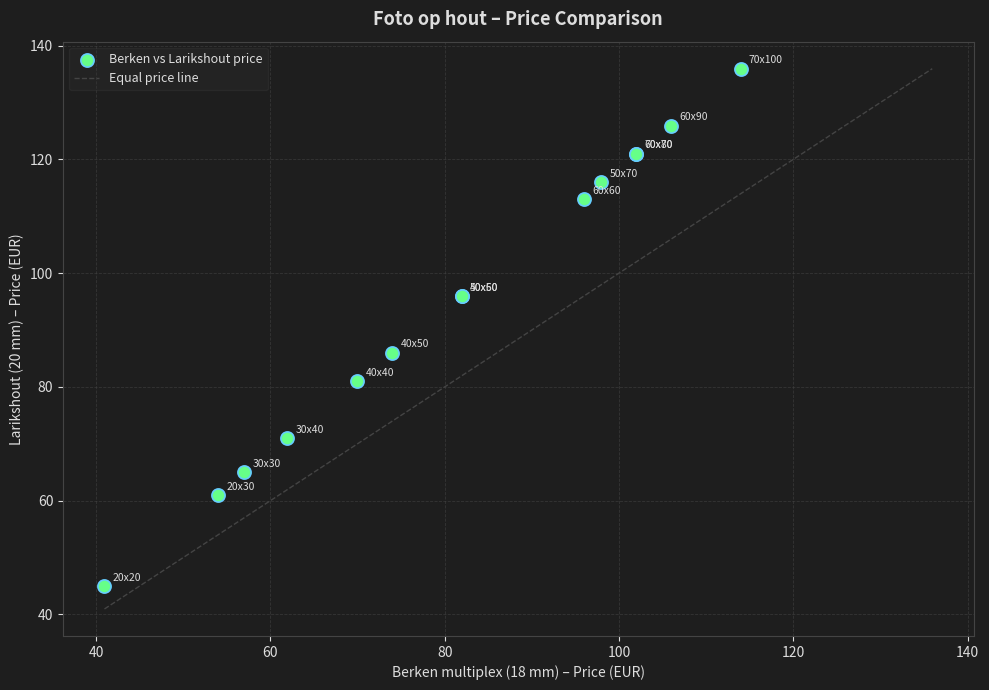

What Y value in the scatter plot is closest to 90?

86.0